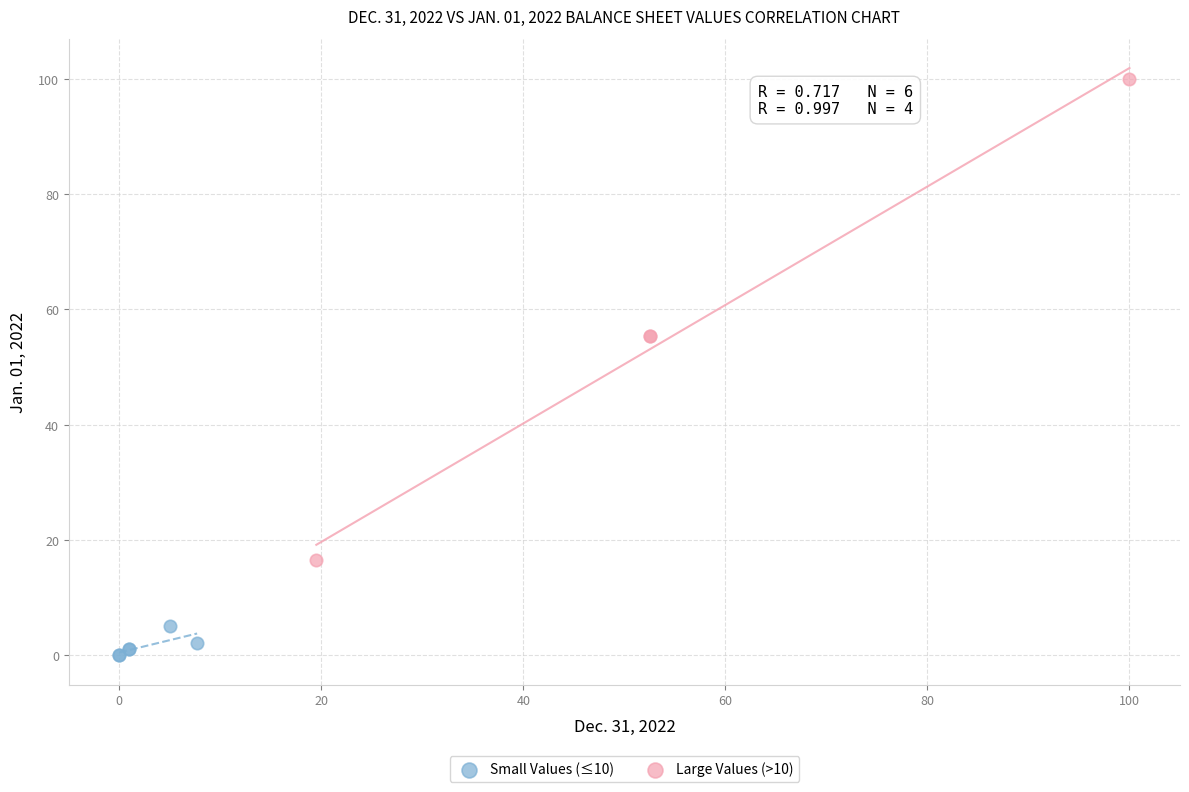

Which series has the largest Y range (max minus min)?

Large Values (>10)